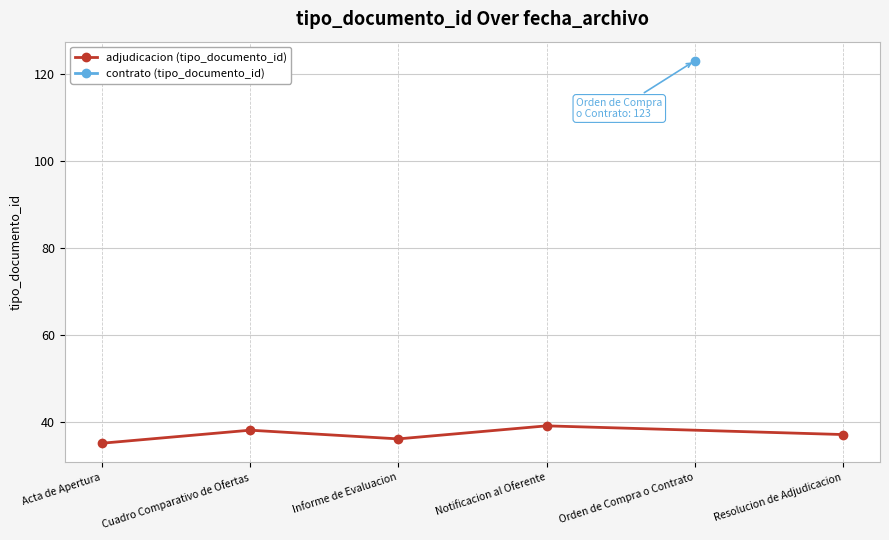

What is the approximate value of adjudicacion (tipo_documento_id) at Cuadro Comparativo de Ofertas?

38